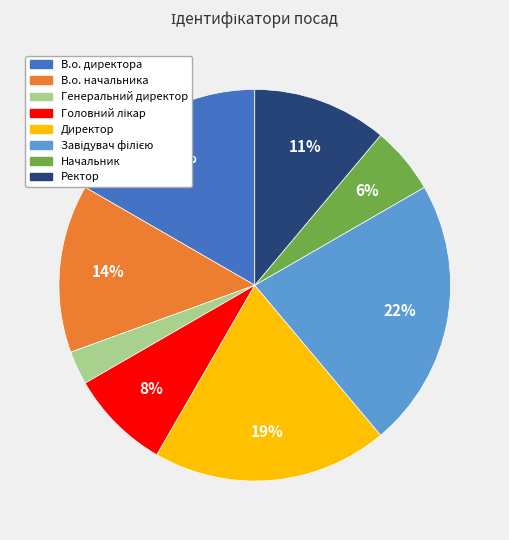

The В.о. директора slice represents 17% of the pie. True or false?

True